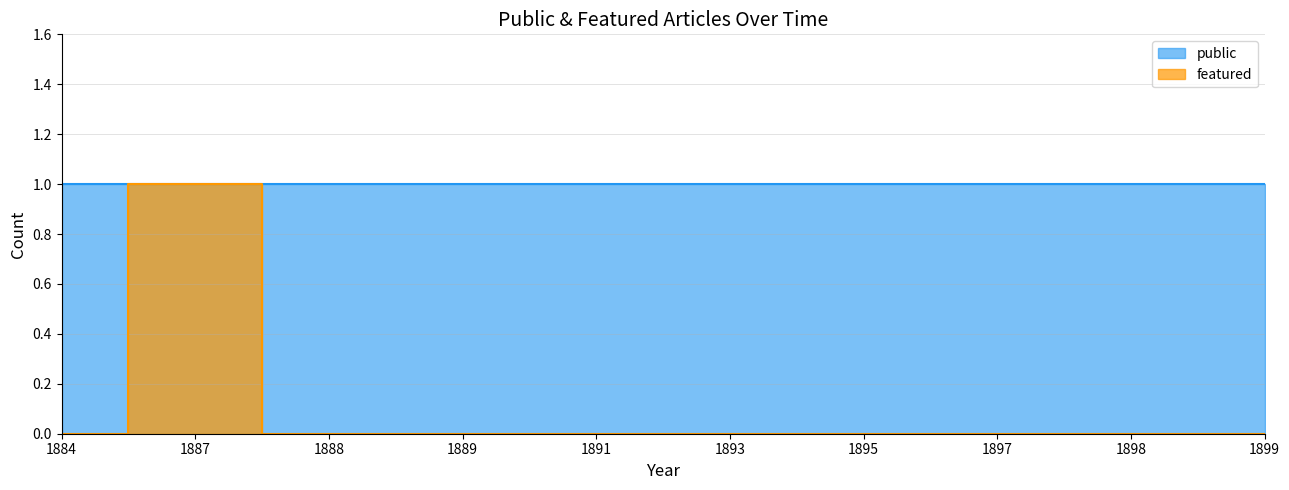

At which label does public reach its minimum?

1899